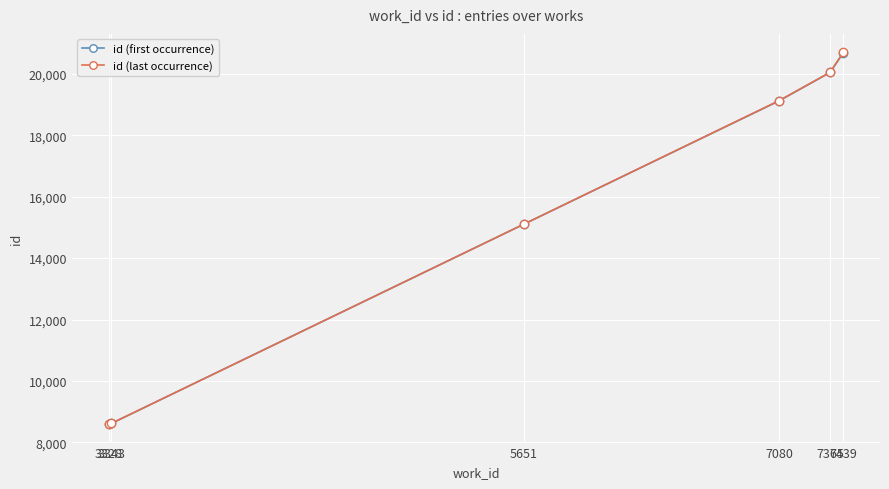

Where is id (last occurrence) nearest to the value 14647?

5651